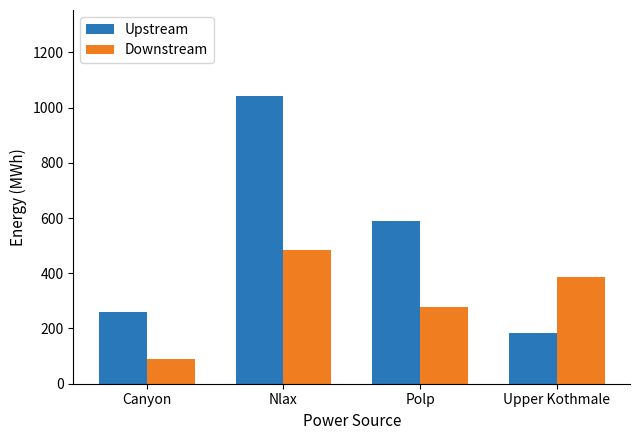

What is the difference between the maximum and minimum values in the Upstream series?

857.0